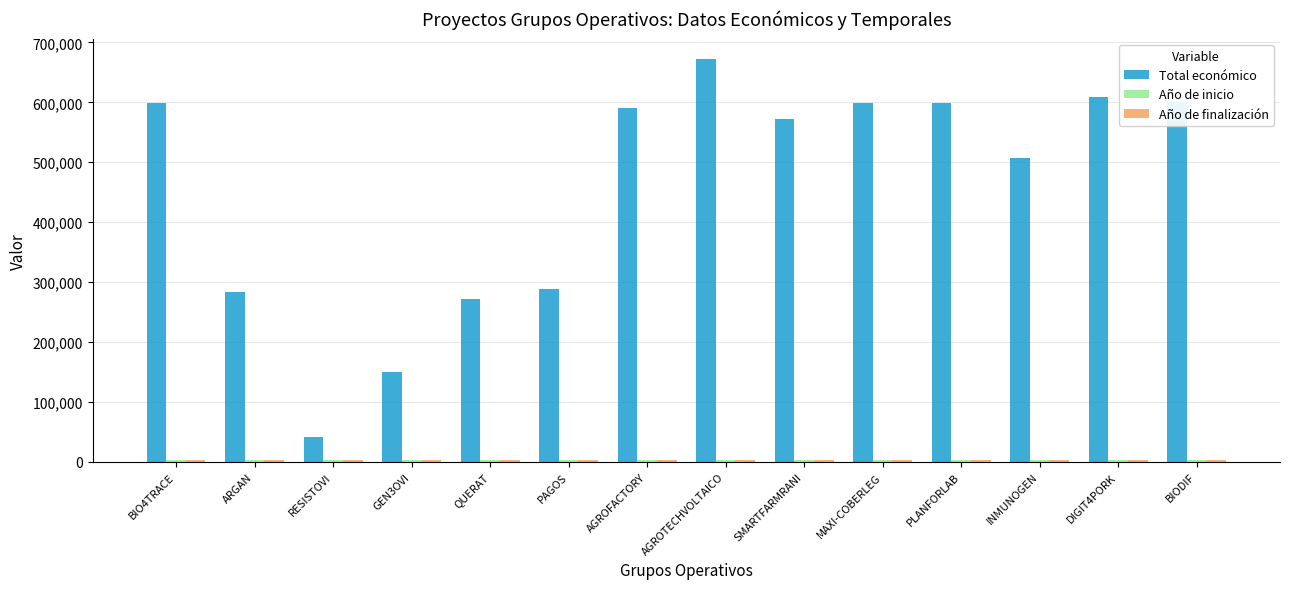

What is the highest value of the Total económico series?

672807